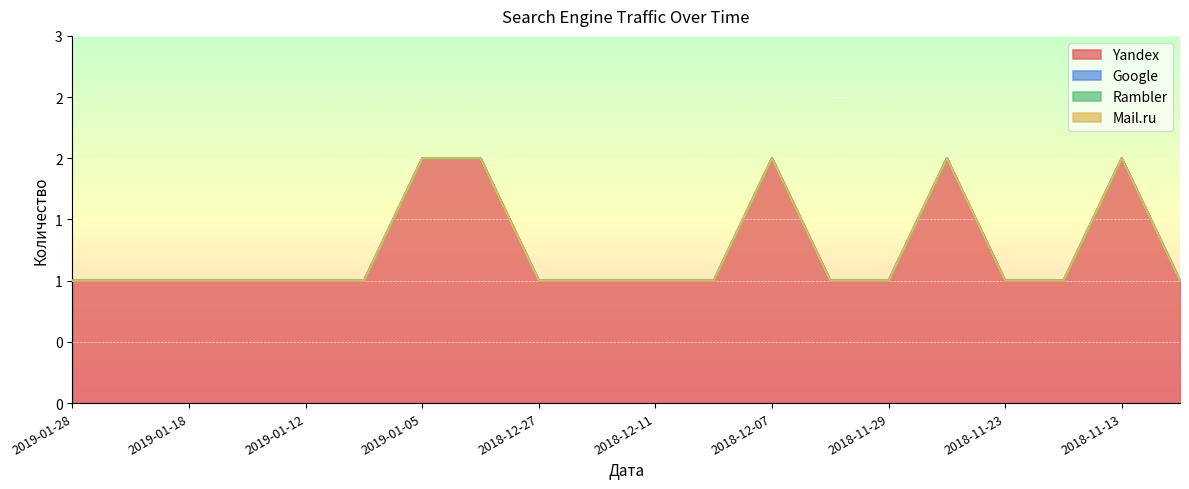

At which category is the sum across all series the highest?

2019-01-05